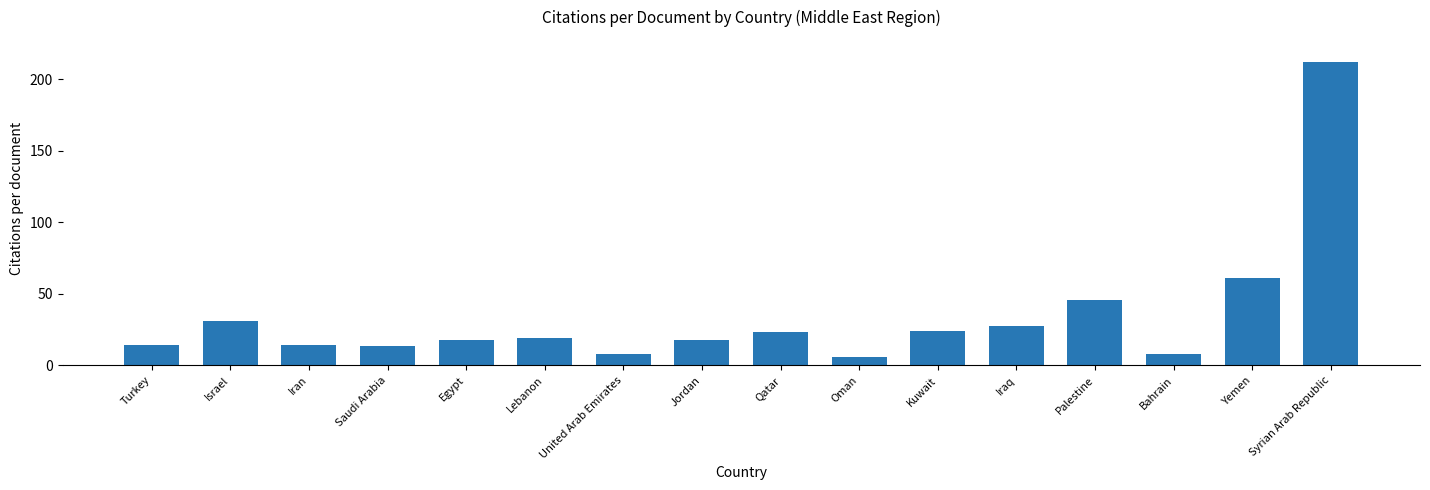

What is the label of the 7th bar from the left?

United Arab Emirates